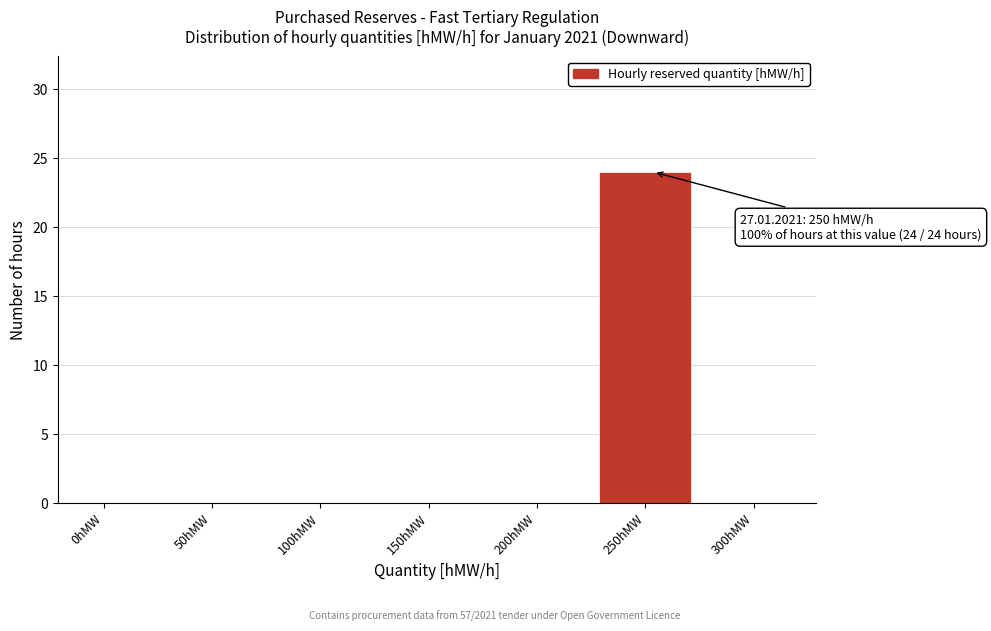

Reading right to left, what are all the values shown in this chart?

300hMW=0	250hMW=24	200hMW=0	150hMW=0	100hMW=0	50hMW=0	0hMW=0